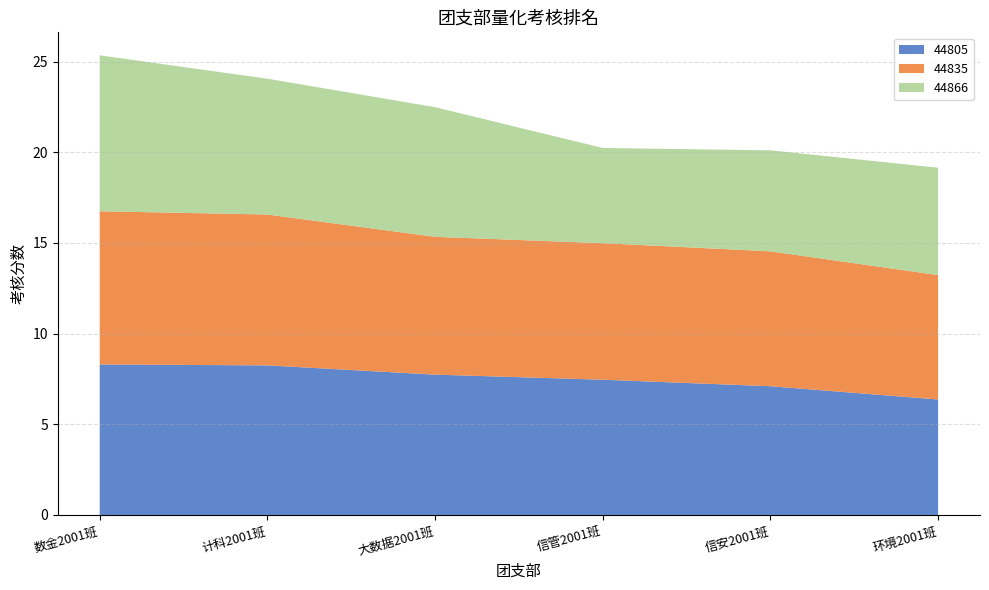

Reading left to right, extract all data points from this chart.

44805: 数金2001班=8.3	计科2001班=8.2	大数据2001班=7.7	信管2001班=7.5	信安2001班=7.1	环境2001班=6.4
44835: 数金2001班=8.4	计科2001班=8.3	大数据2001班=7.6	信管2001班=7.5	信安2001班=7.4	环境2001班=6.9
44866: 数金2001班=8.6	计科2001班=7.5	大数据2001班=7.2	信管2001班=5.2	信安2001班=5.6	环境2001班=5.9